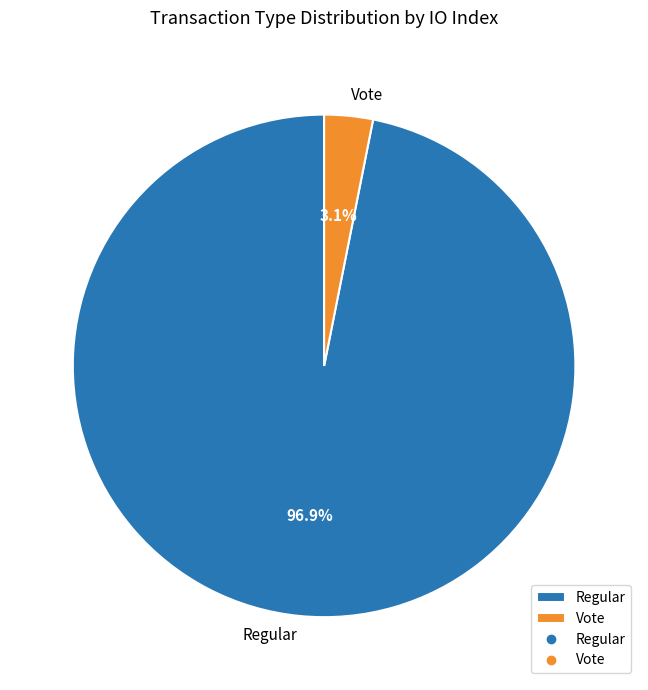

Between Regular and Vote, which is larger?

Regular